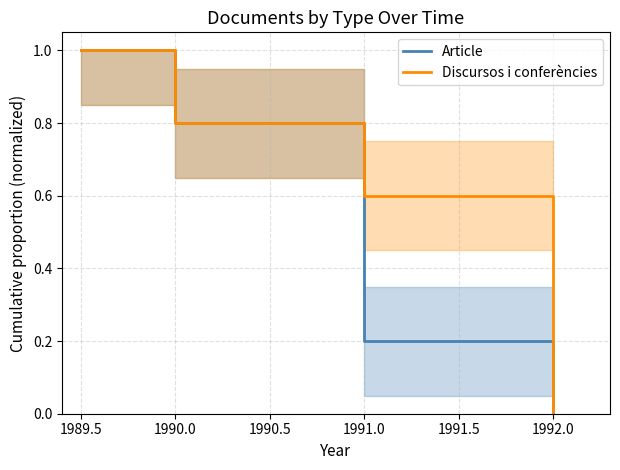

How many lines are shown in the chart?

2